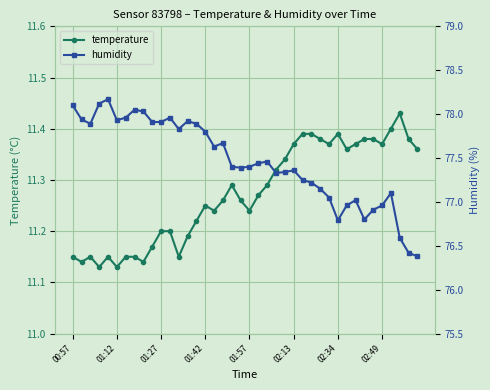

Between 9 and 17, which series saw the biggest shift?

humidity